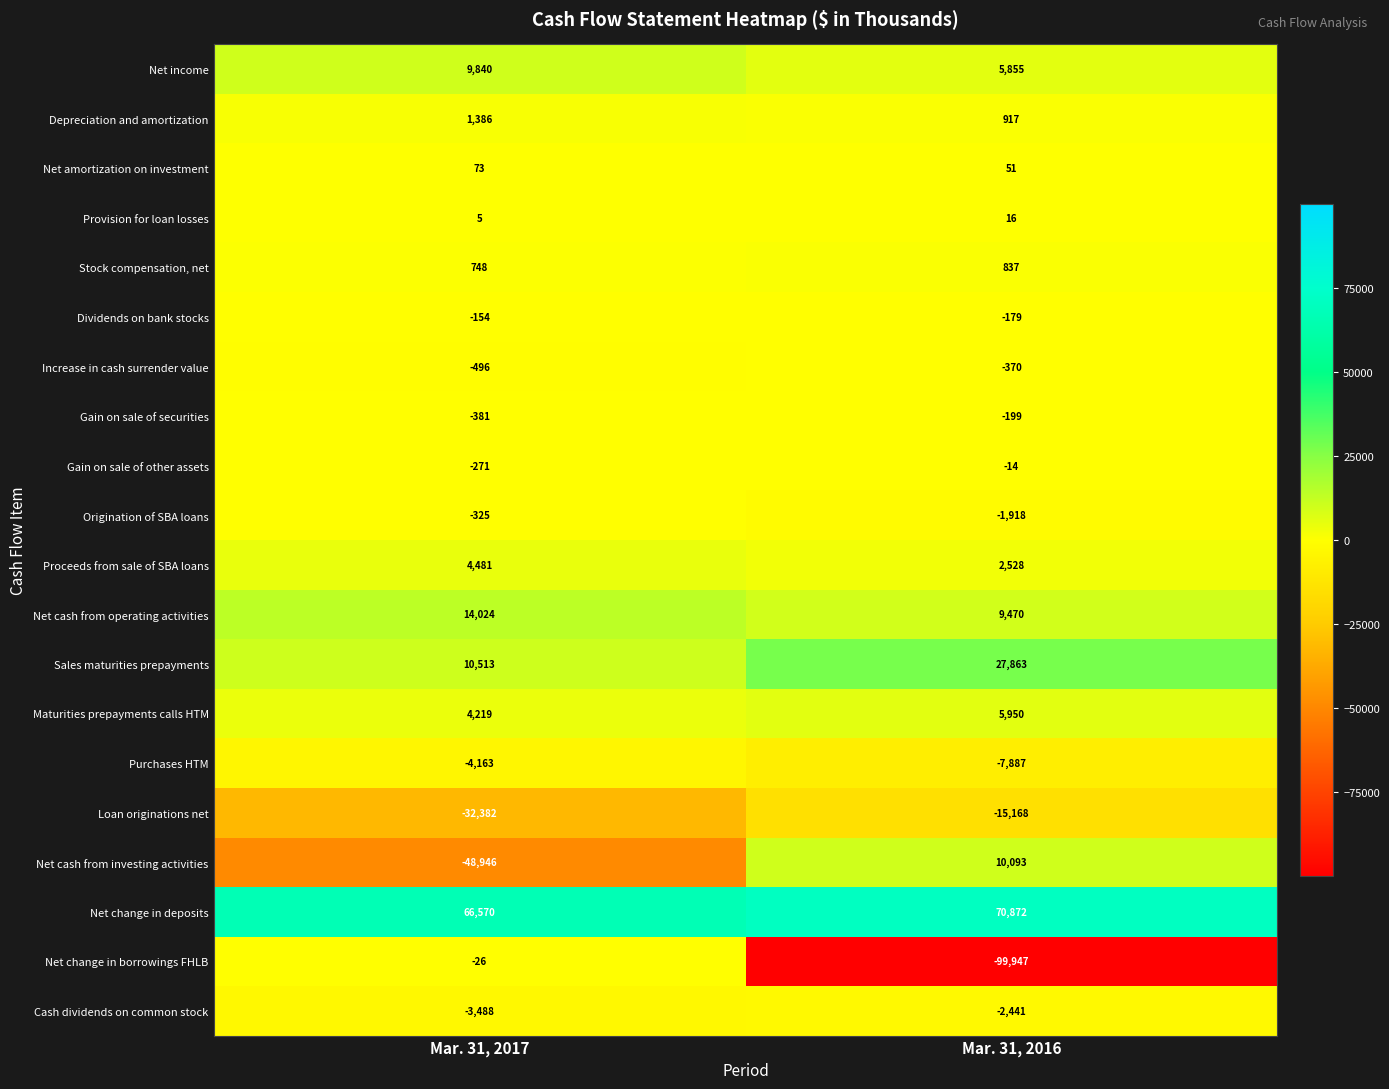

What is the average value of the Gain on sale of other assets series?

-142